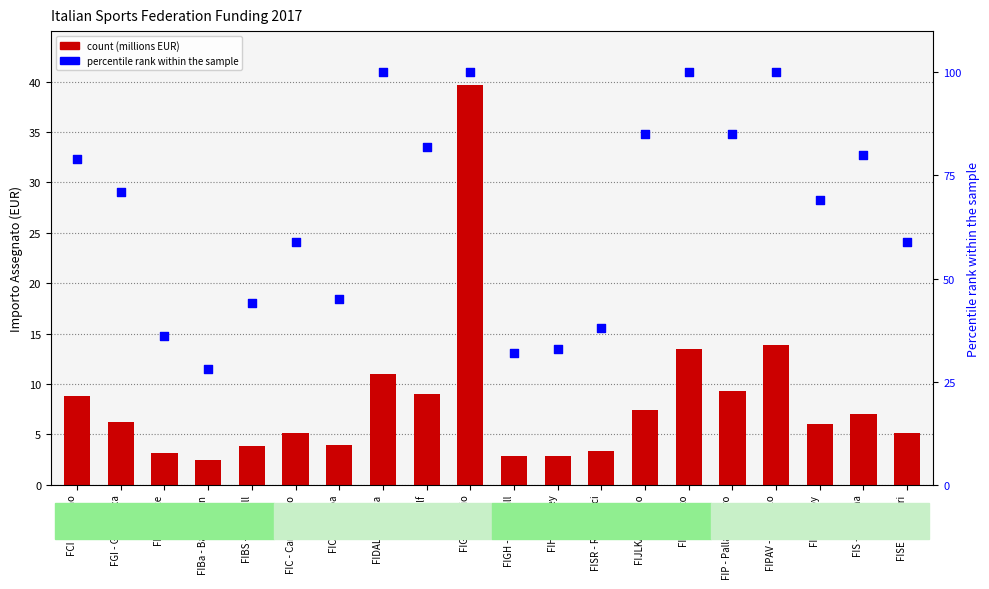

At which category is the sum across all series the highest?

FIGC - Calcio